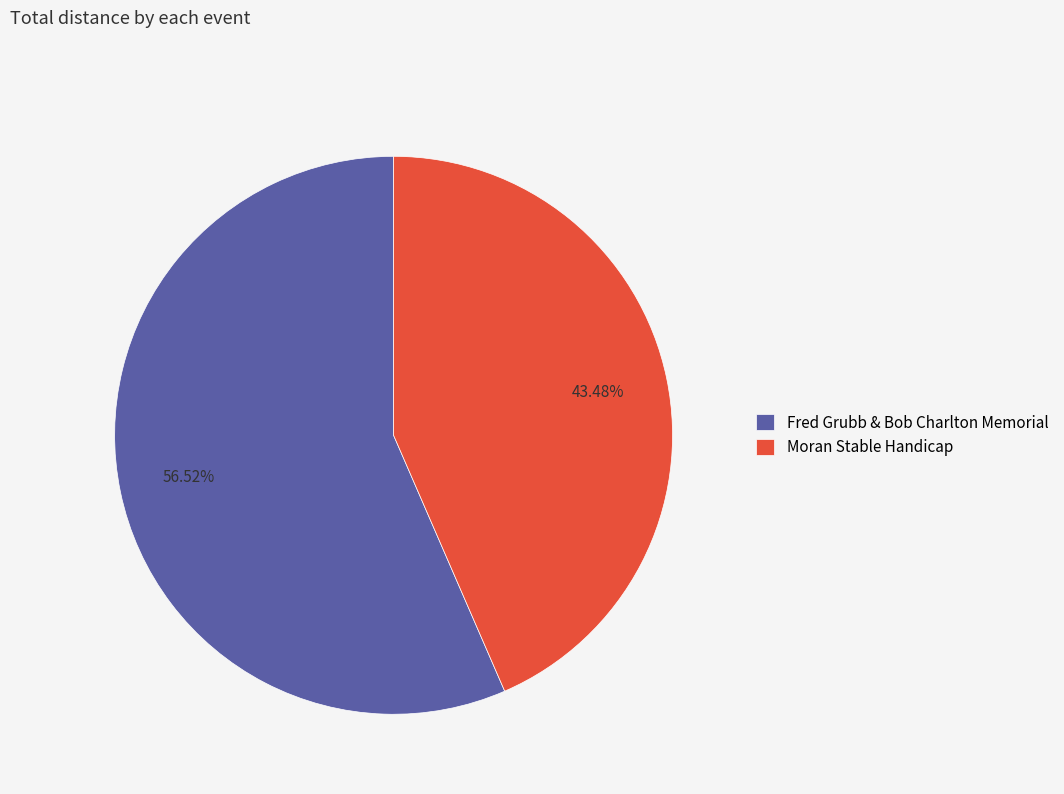

Rank the categories by value from highest to lowest.

Fred Grubb & Bob Charlton Memorial, Moran Stable Handicap